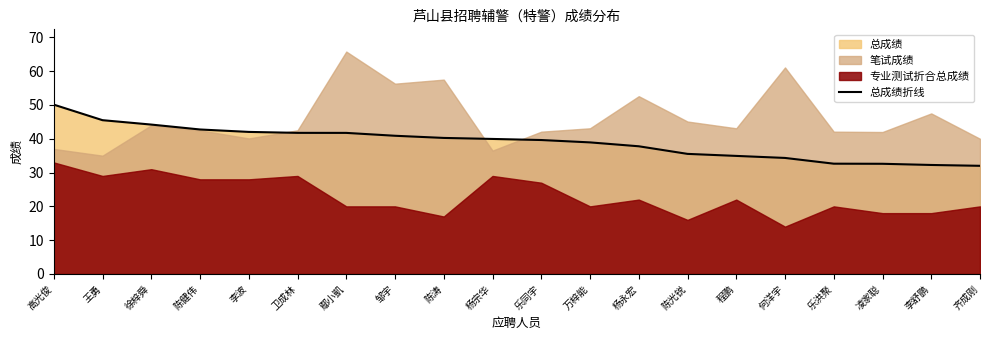

List the labels in order of value, smallest first.

齐成刚, 李舒鹏, 凌家聪, 乐洪聚, 何洋宇, 程鹏, 陈光锐, 杨永宏, 万梓能, 乐同宇, 杨宗华, 陈涛, 邹宇, 鄢小凱, 卫成林, 李波, 陈健伟, 徐梓舜, 王勇, 高光俊